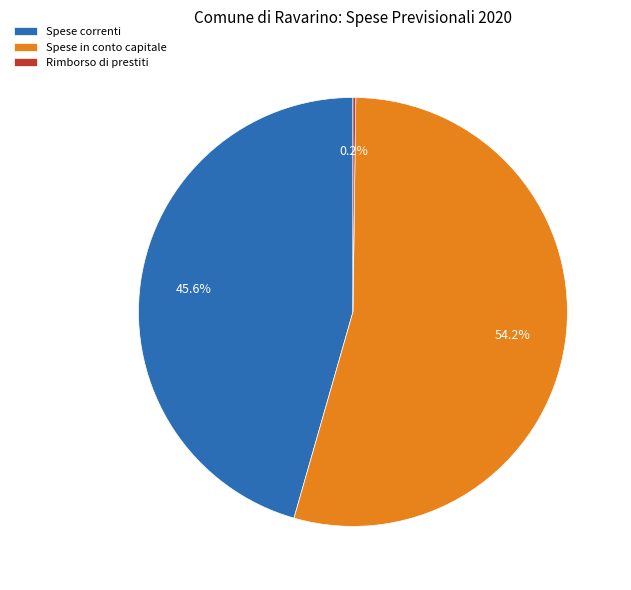

What percentage is the Spese correnti slice, to the nearest percent?

46%